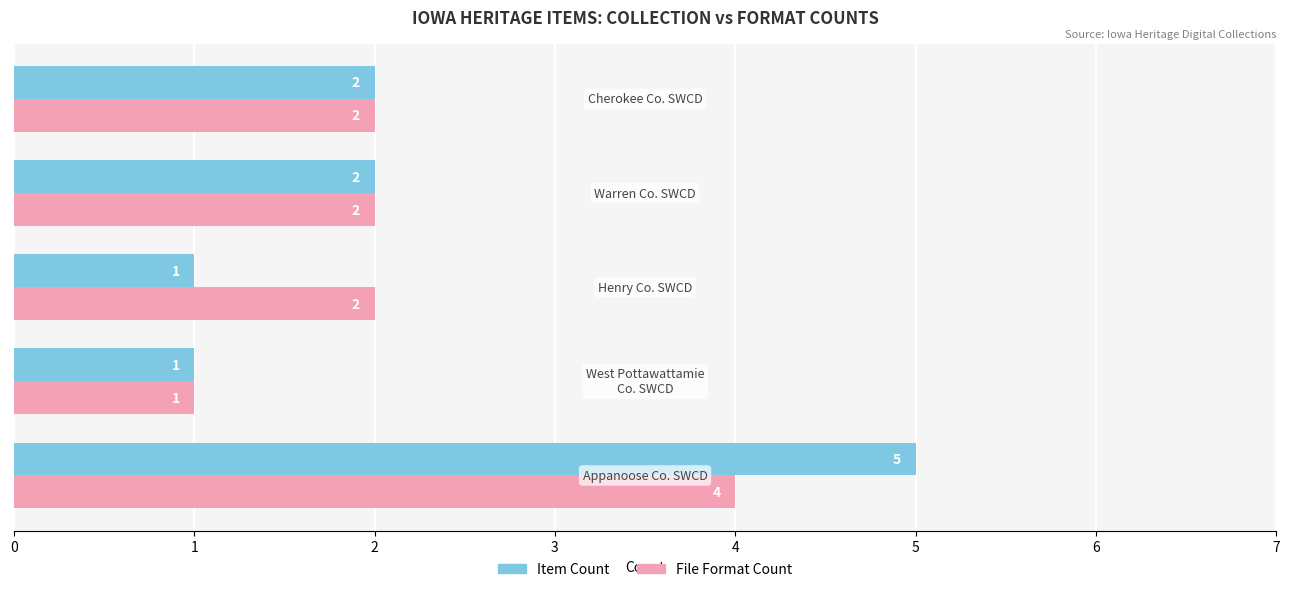

Count the File Format Count values in the range 2 to 3.

3